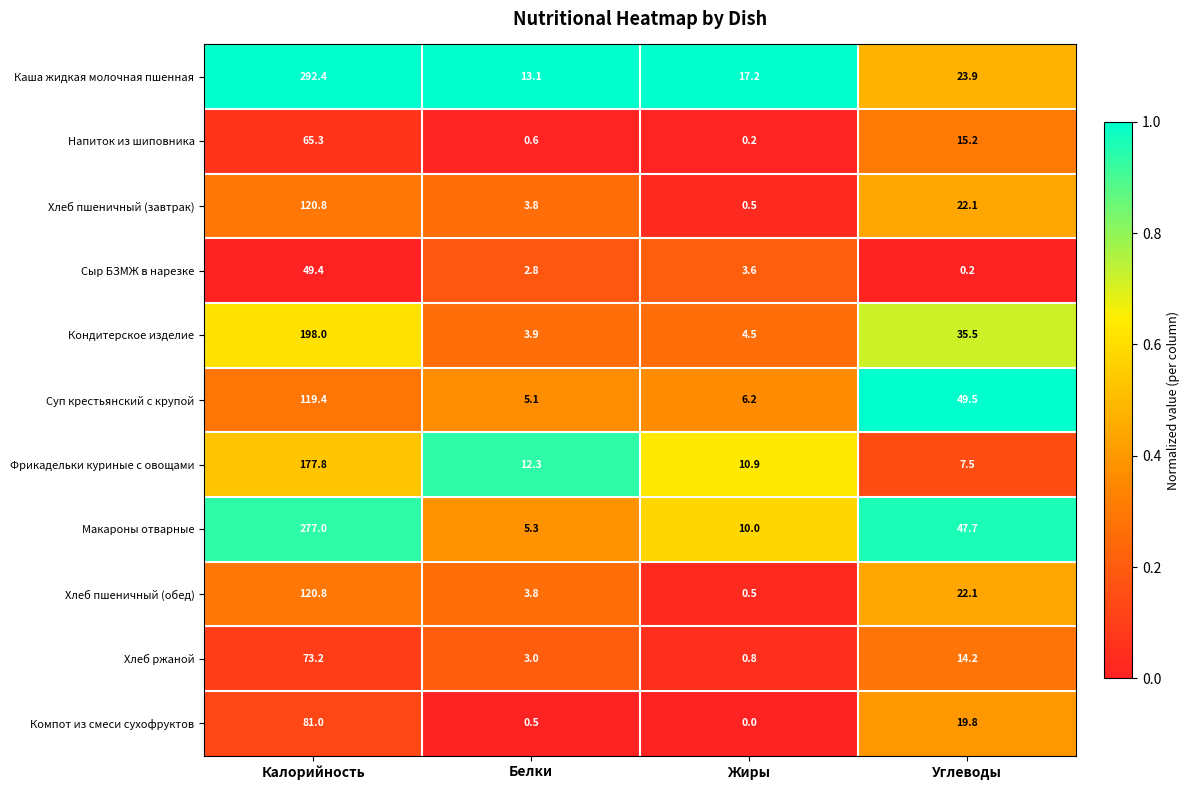

What is the difference between the highest and lowest values at Белки?

12.6